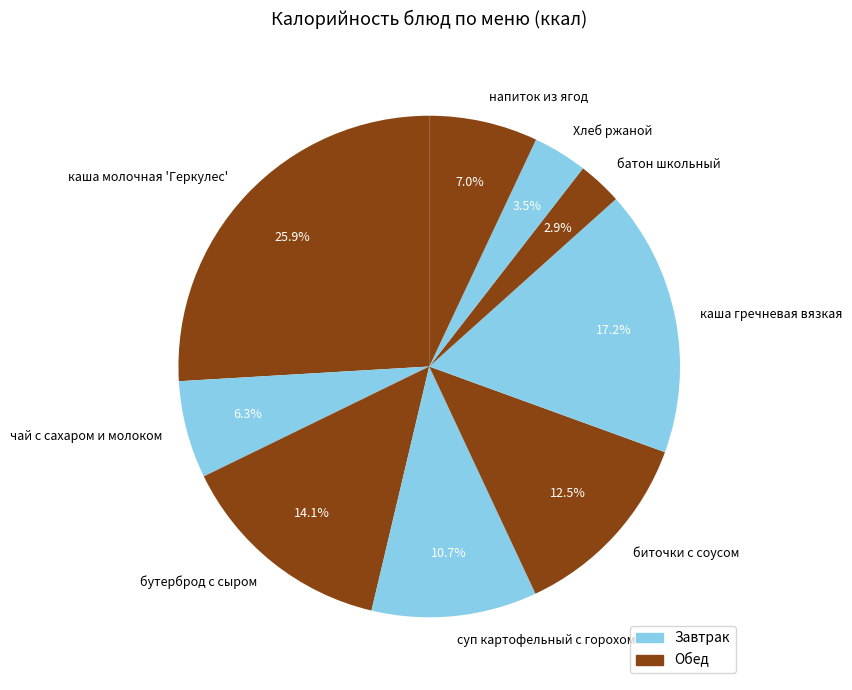

Approximately how many times larger is the value at бутерброд с сыром compared to чай с сахаром и молоком?

2.2